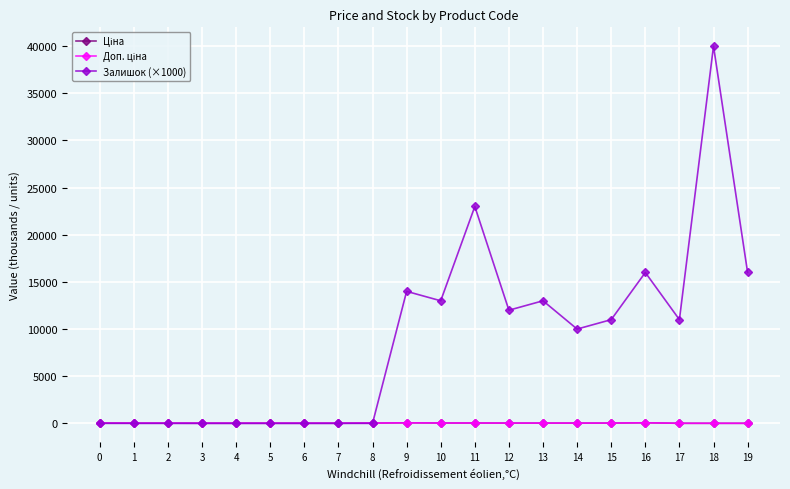

Does the chart have visible grid lines?

Yes